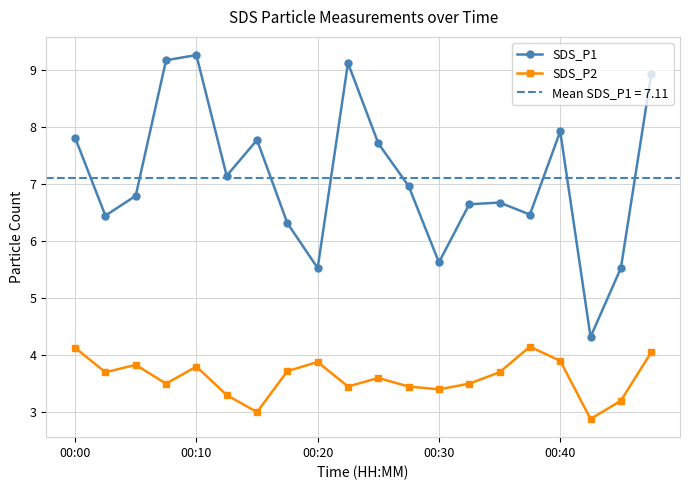

How many distinct data groups are displayed?

2